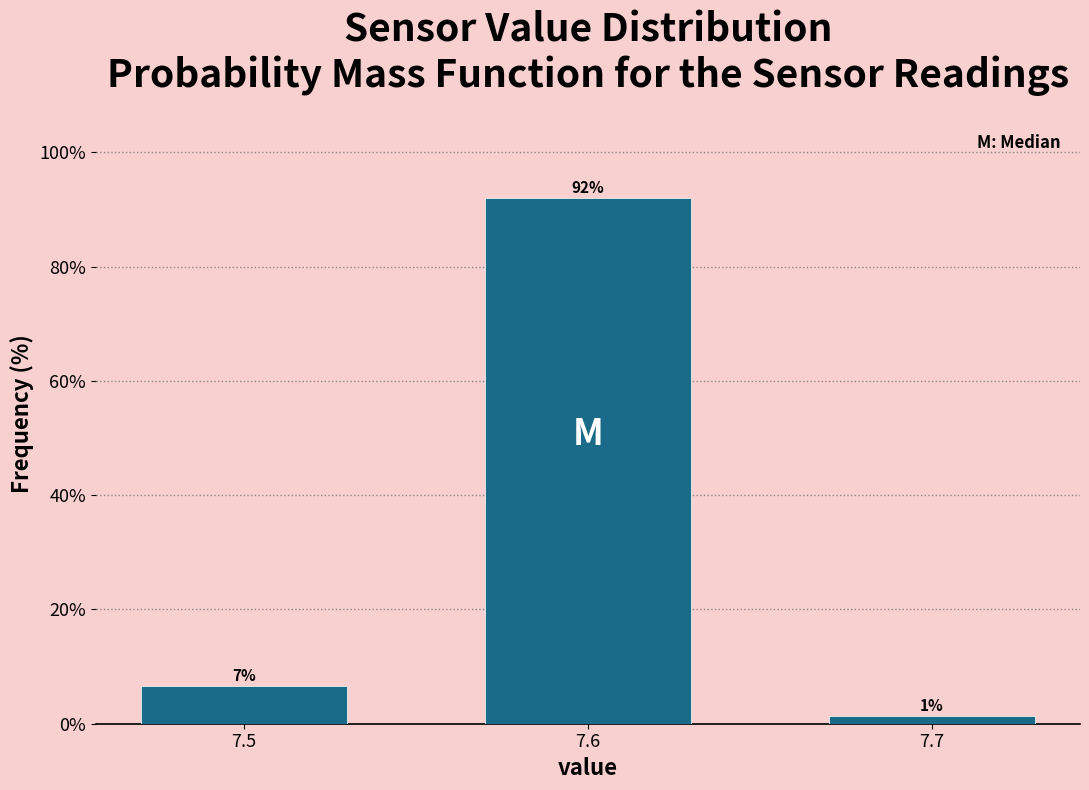

Does the chart contain any negative values?

No